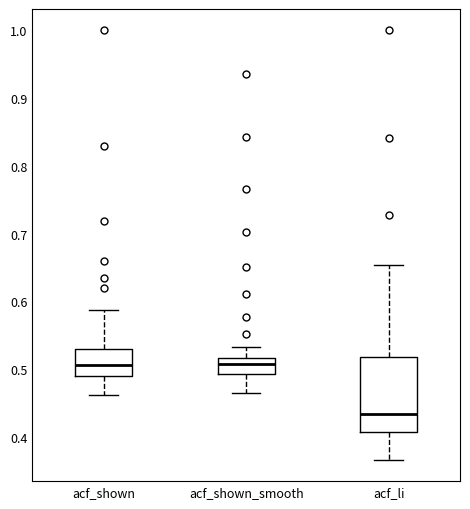

Comparing the boxes themselves (not the whiskers), which one is the tallest?

acf_li